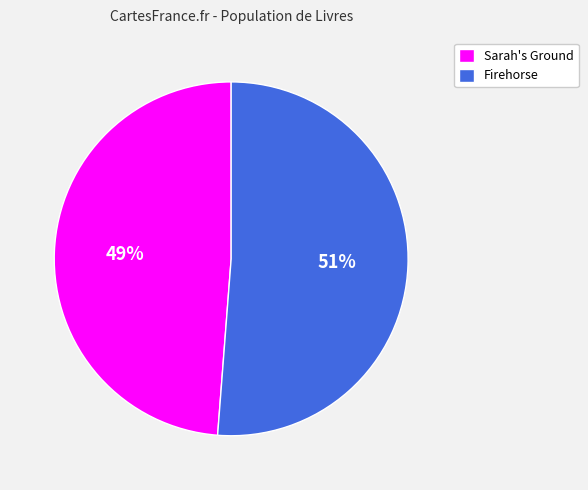

Is there any slice that represents more than half of the pie?

Yes